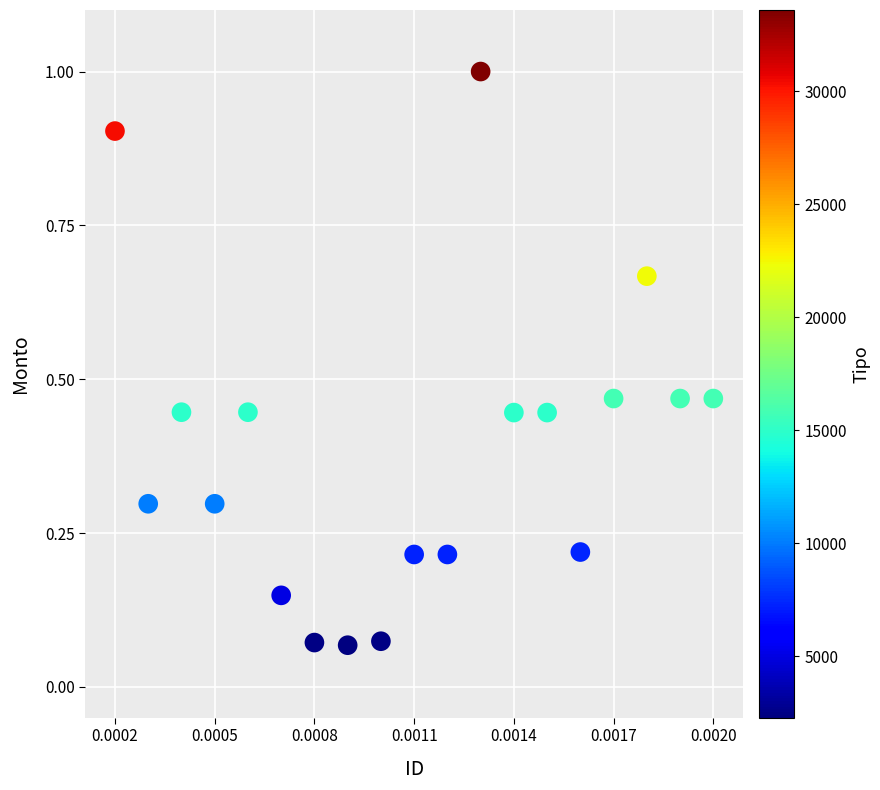

What is the range of Y values (max minus min)?

0.9